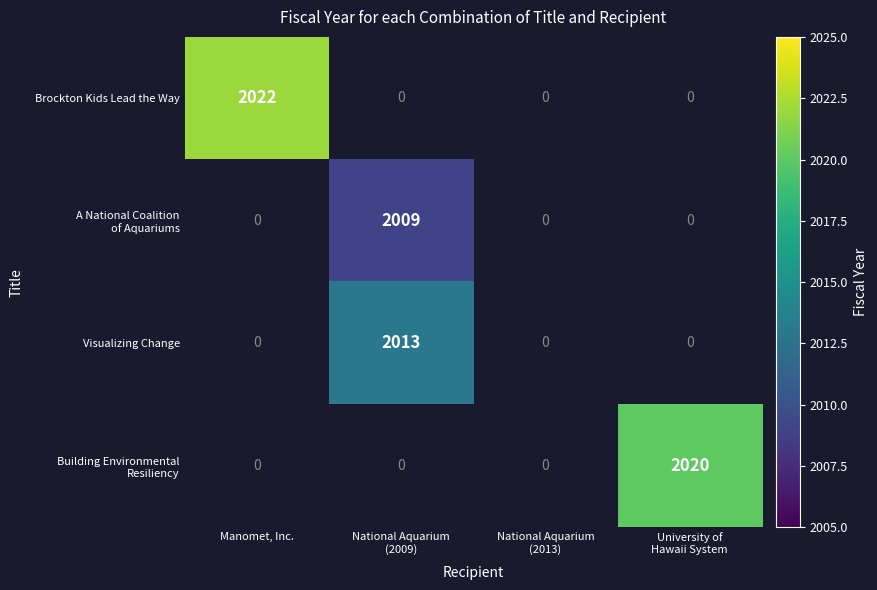

Count the number of data series in this chart.

4